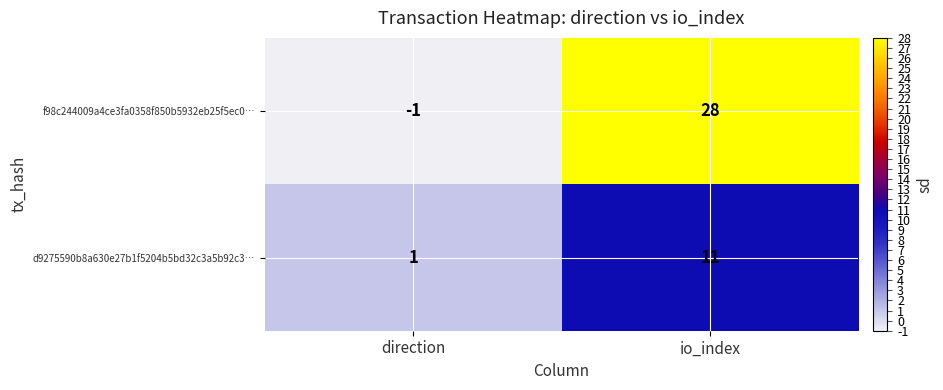

What is the total value across all series at io_index?

39